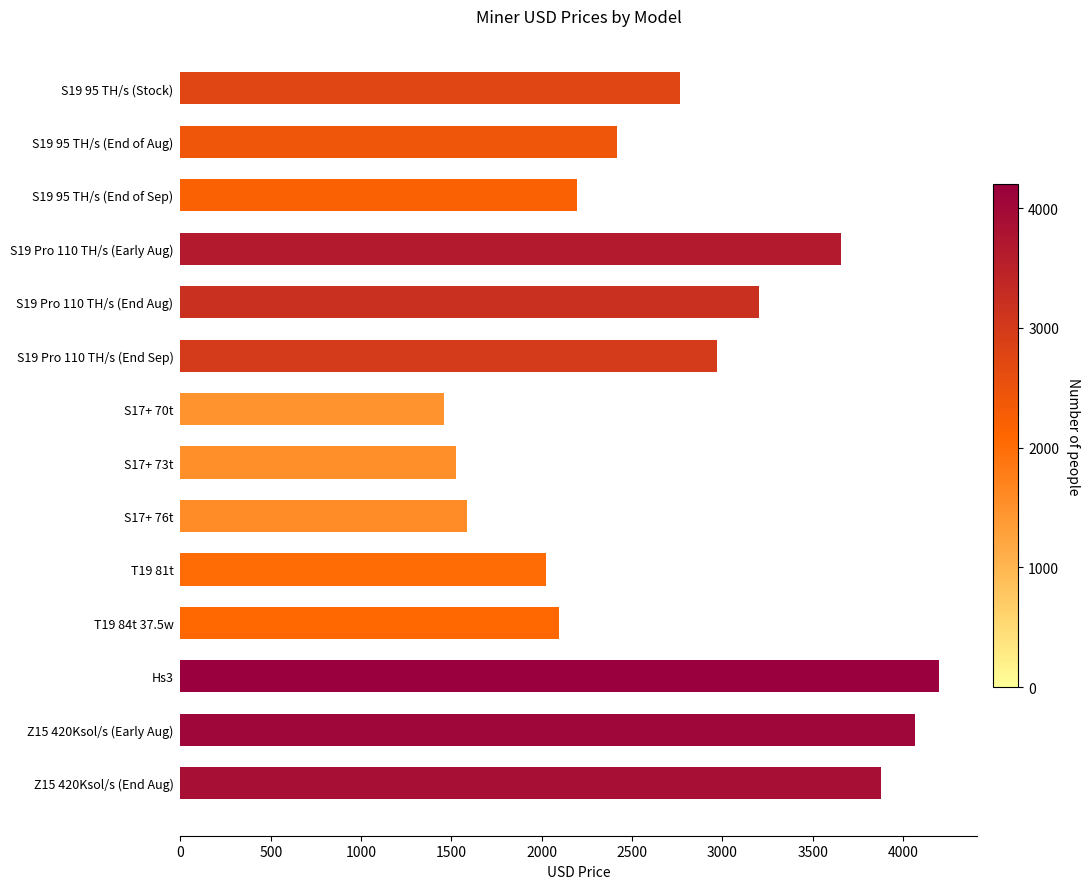

What is the ratio of the value at S19 Pro 110 TH/s (End Sep) to the value at T19 84t 37.5w?

1.4